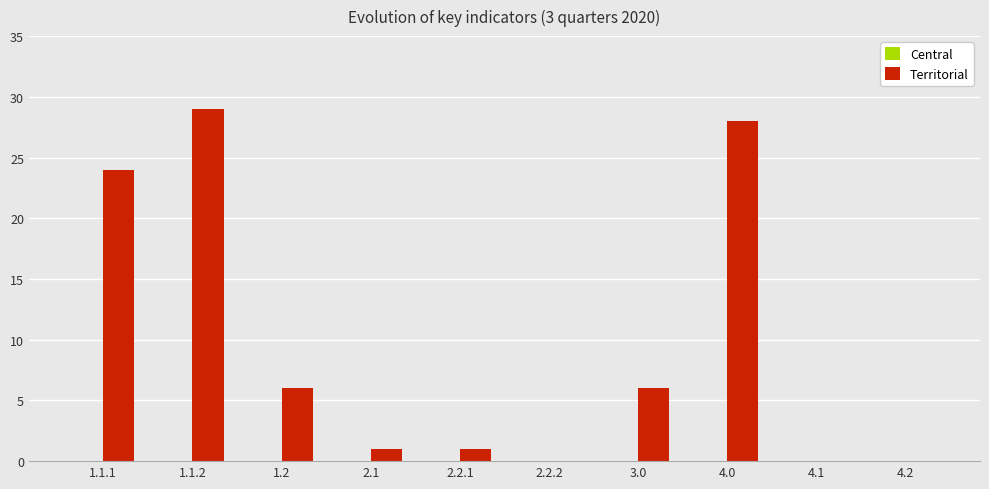

What is the change in value from 2.2.2 to 3.0?

+6